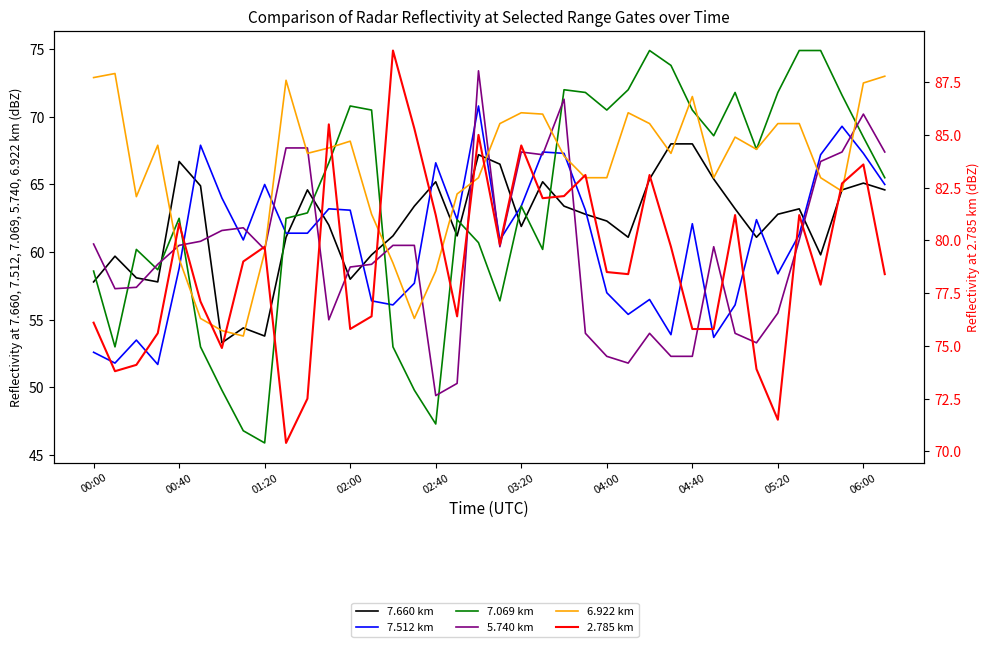

How many distinct data groups are displayed?

6